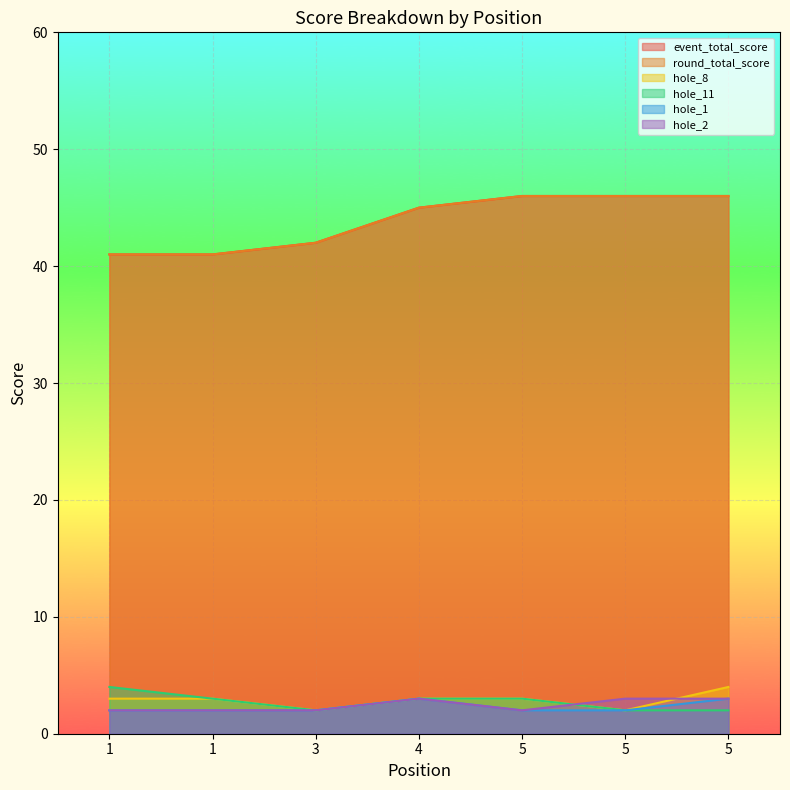

Rank the categories by hole_1 value from highest to lowest.

4, 5, 1, 1, 3, 5, 5